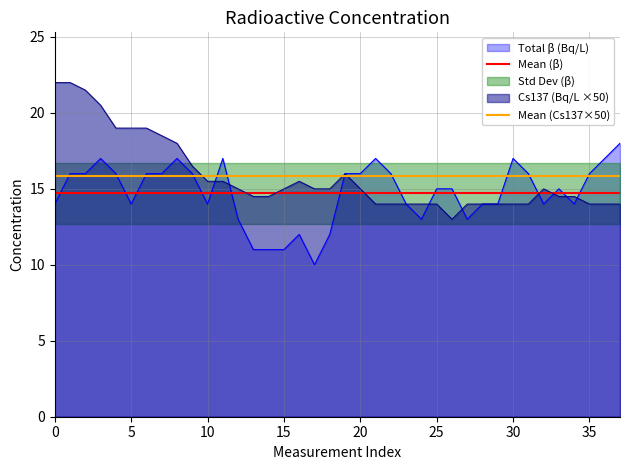

Read the Mean (Cs137×50) value at 0.

15.8